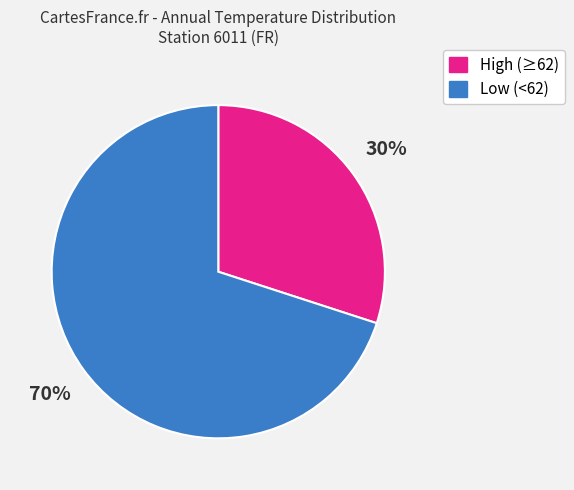

How many segments does this pie chart have?

2